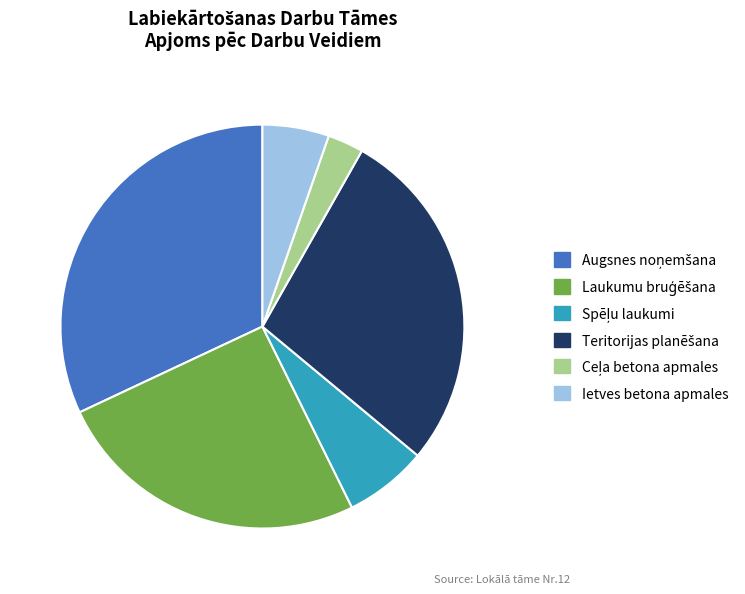

Is it true that Ietves betona apmales is 5% of the pie?

True